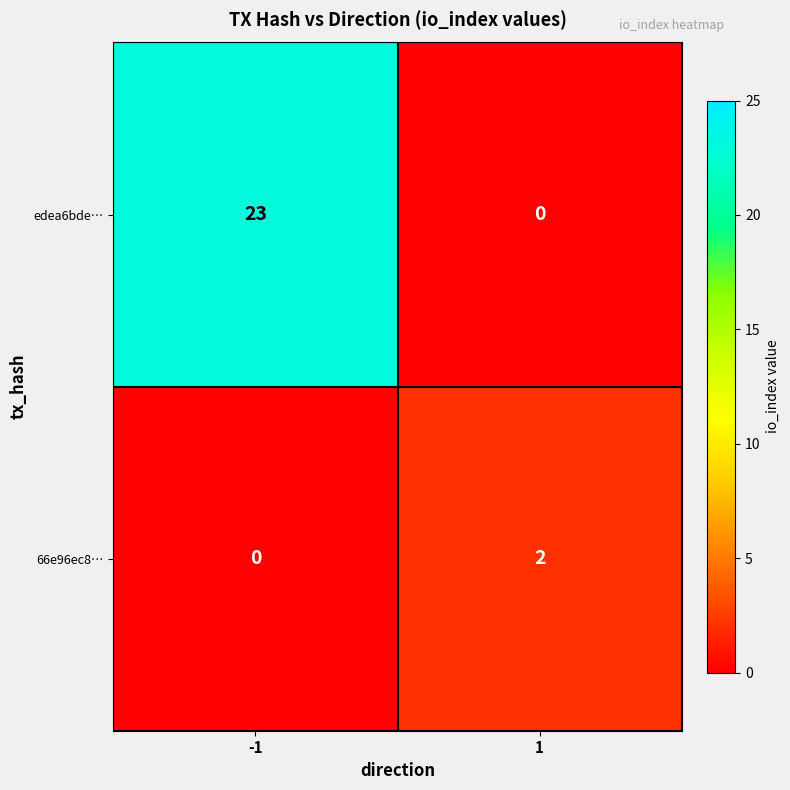

List the series in order of their overall mean, lowest first.

66e96ec8…, edea6bde…